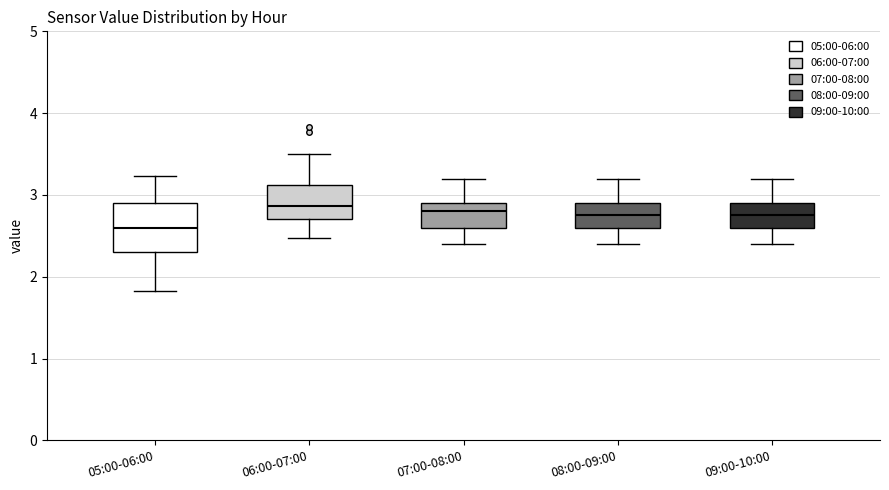

Which box is the tallest, from its lower edge to its upper edge?

05:00-06:00